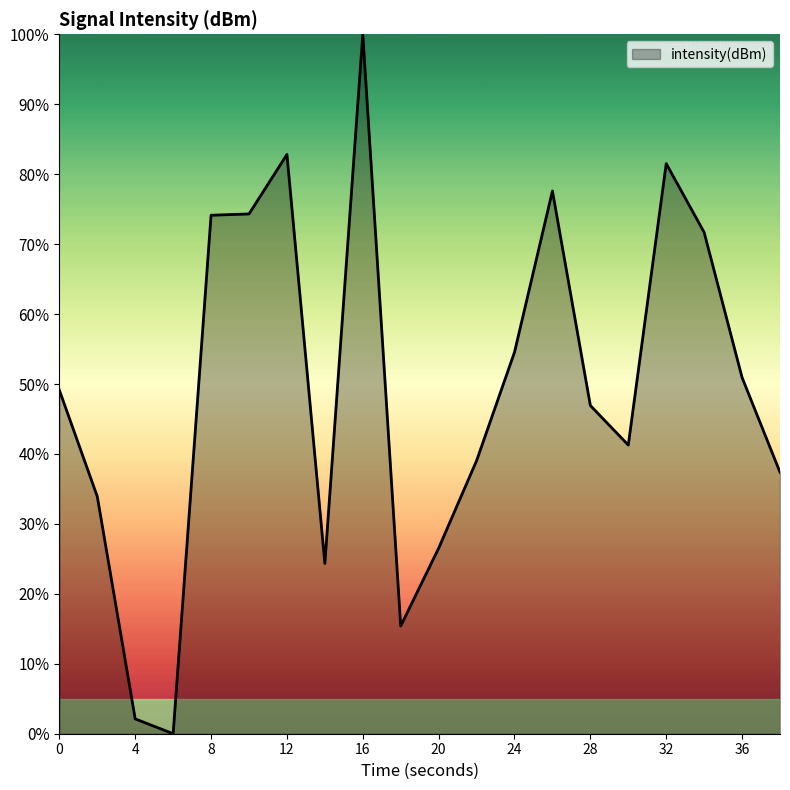

What is the greatest value displayed?

100.0